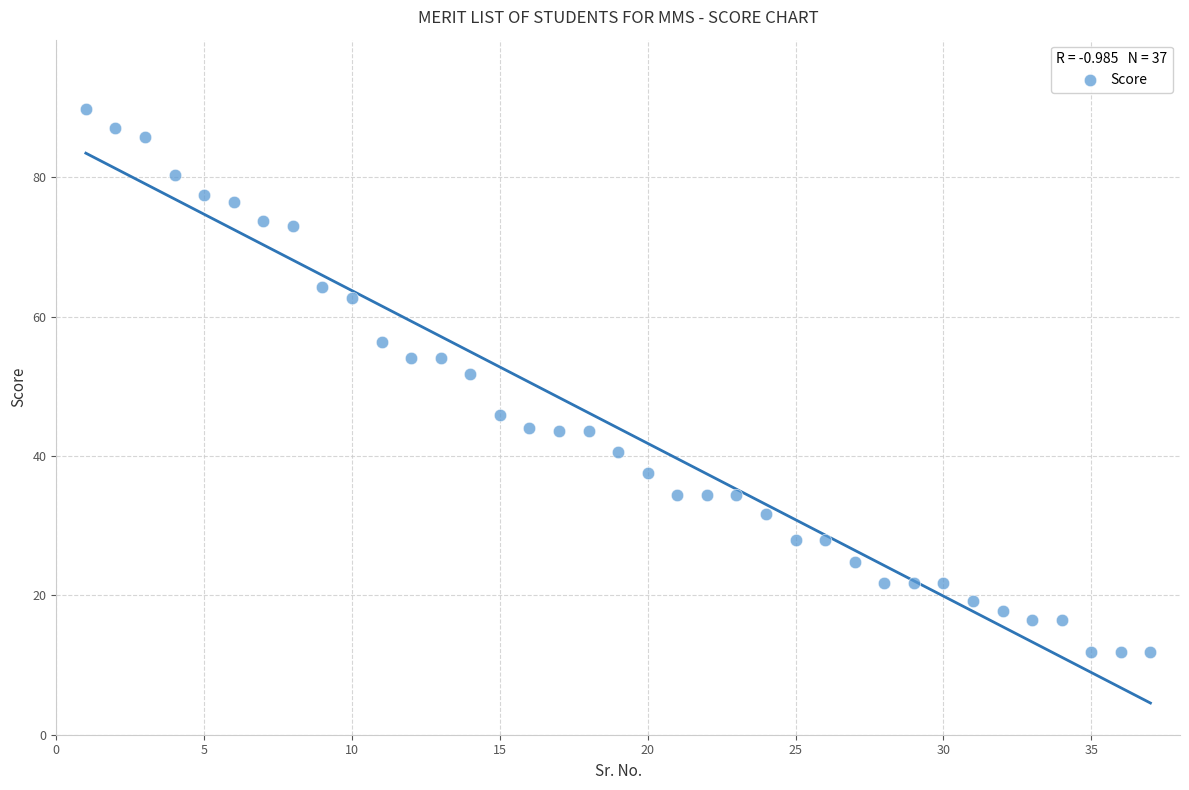

What Y value in the scatter plot is closest to 50?

51.7